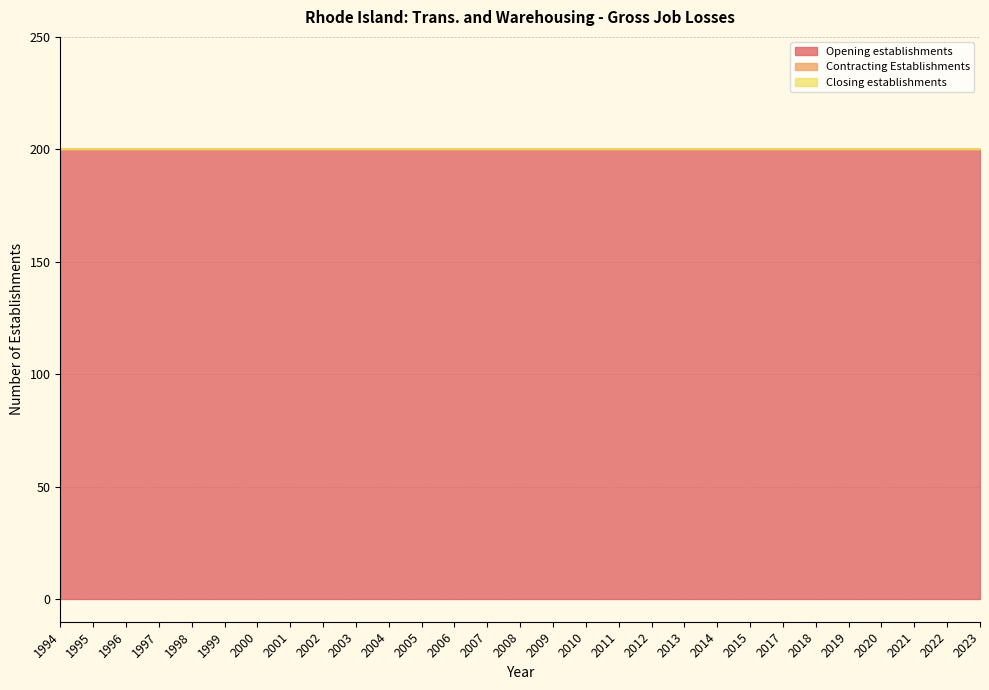

Where is Opening establishments nearest to the value 200?

1994